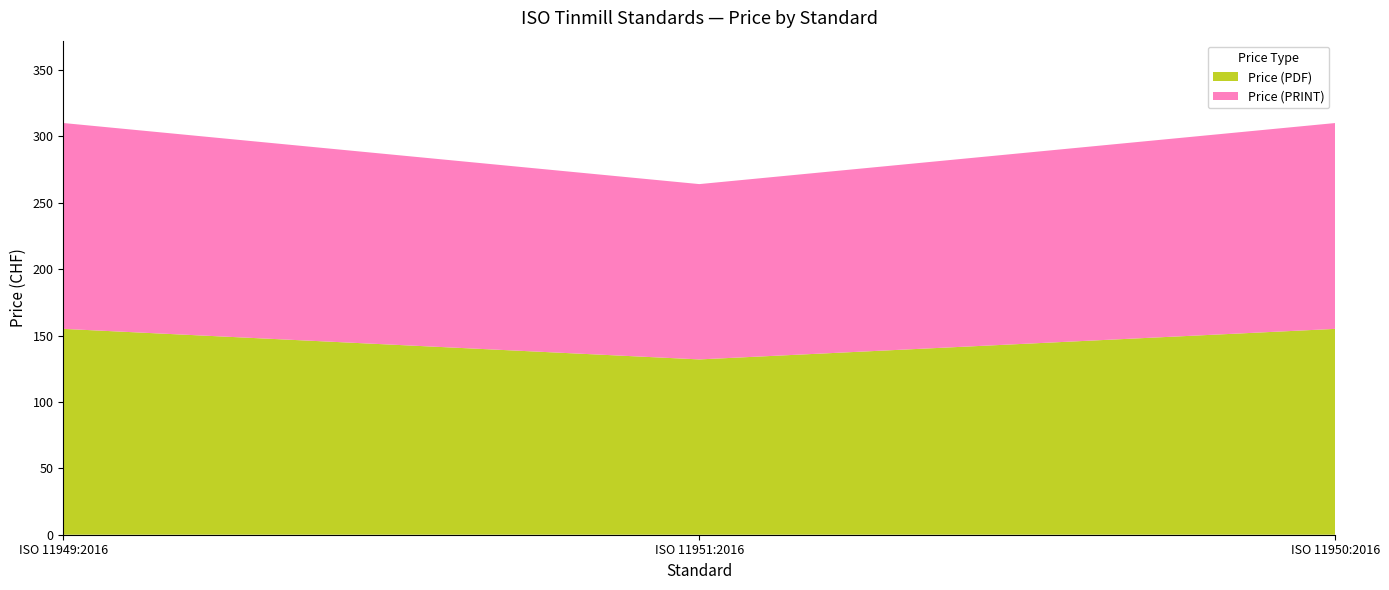

Reading left to right, extract all data points from this chart.

Price (PDF): 155	132	155
Price (PRINT): 155	132	155